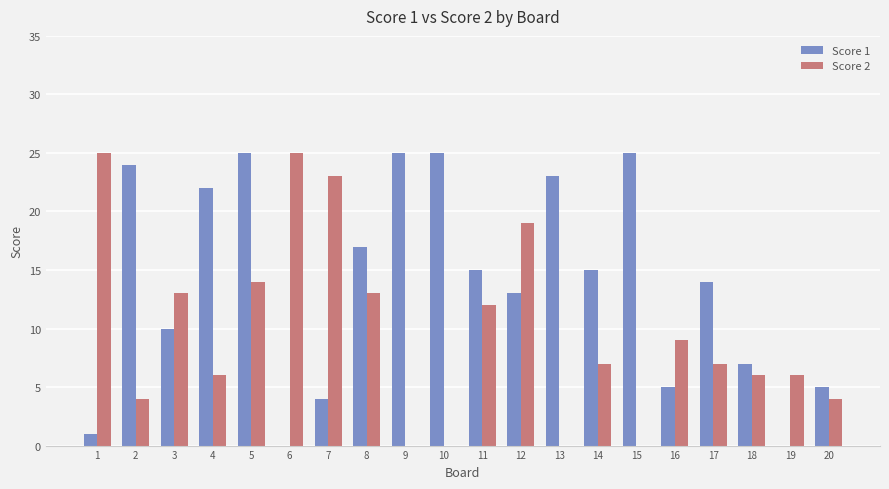

Is it true that Score 1 equals 5 at 16?

True